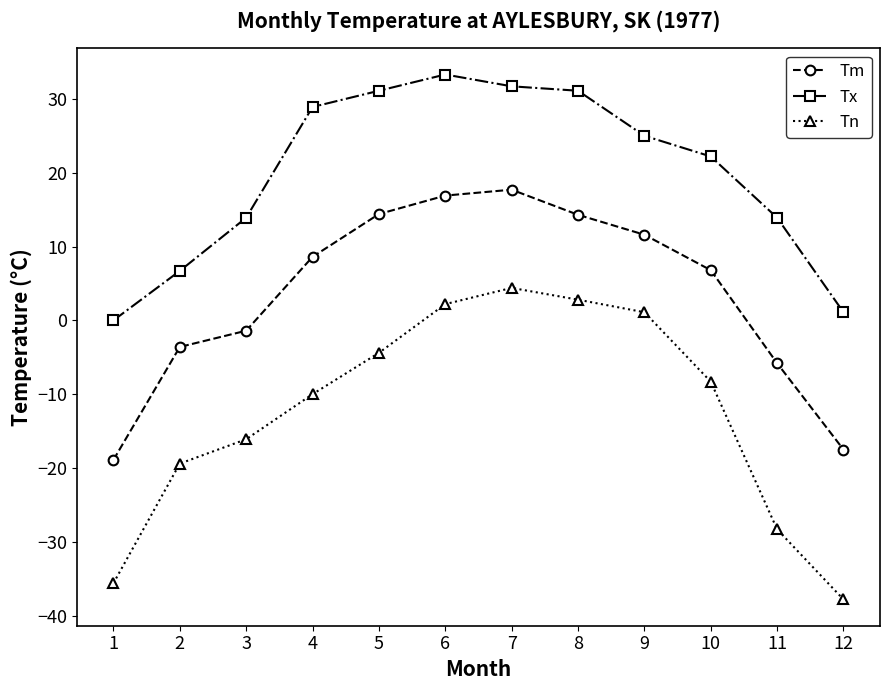

What is the difference between the highest and lowest values at 9?

23.9